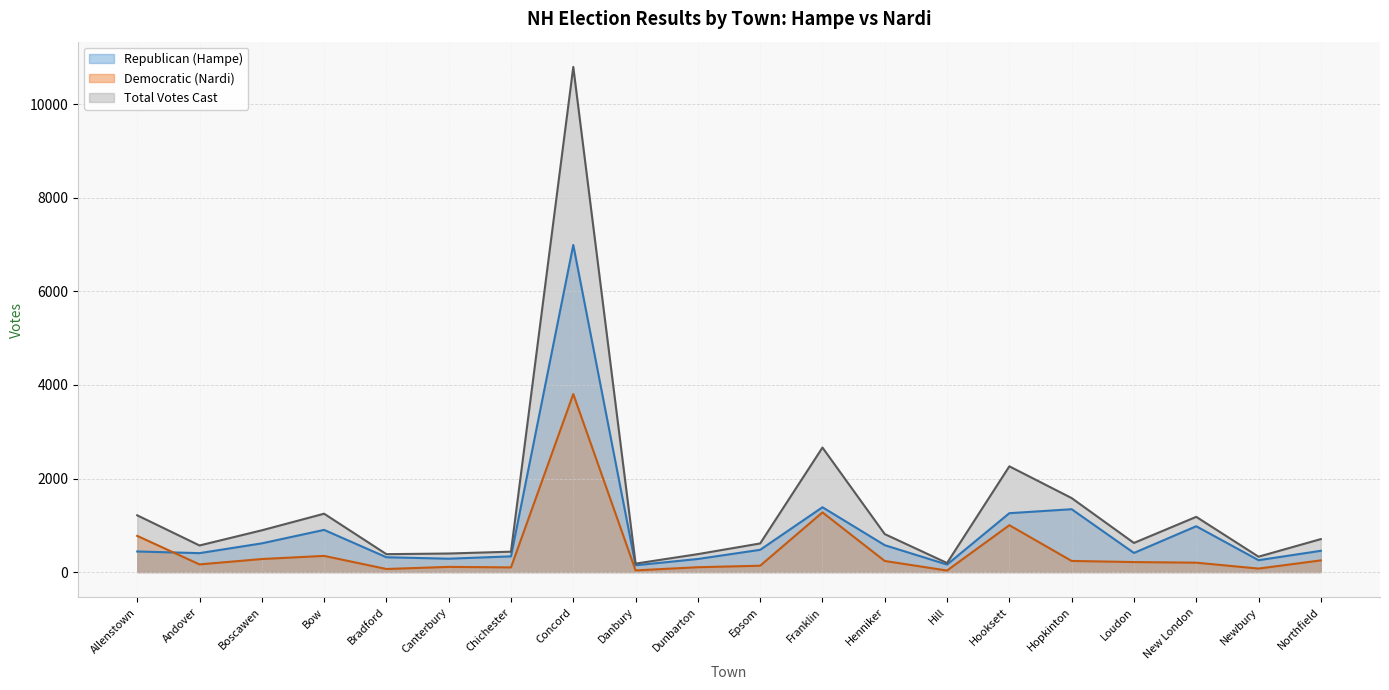

What is the label of the 2nd point from the left?

Andover